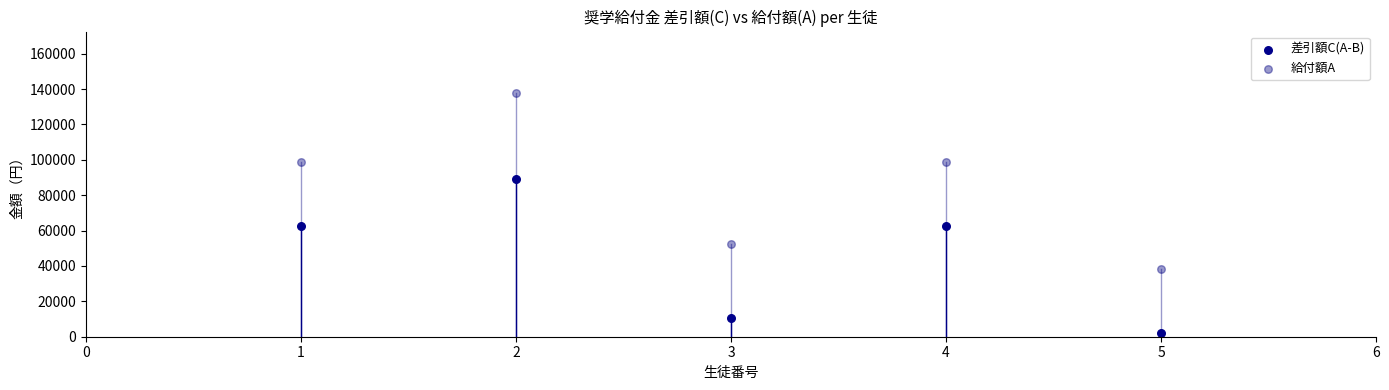

Which series contains the highest Y value?

給付額A